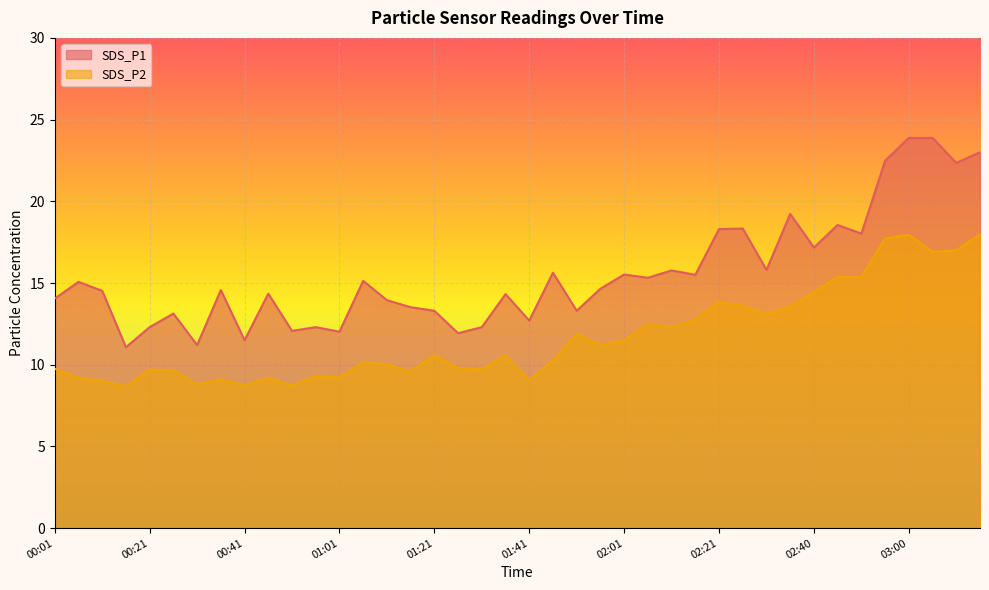

What is the maximum value shown in the chart?

23.9